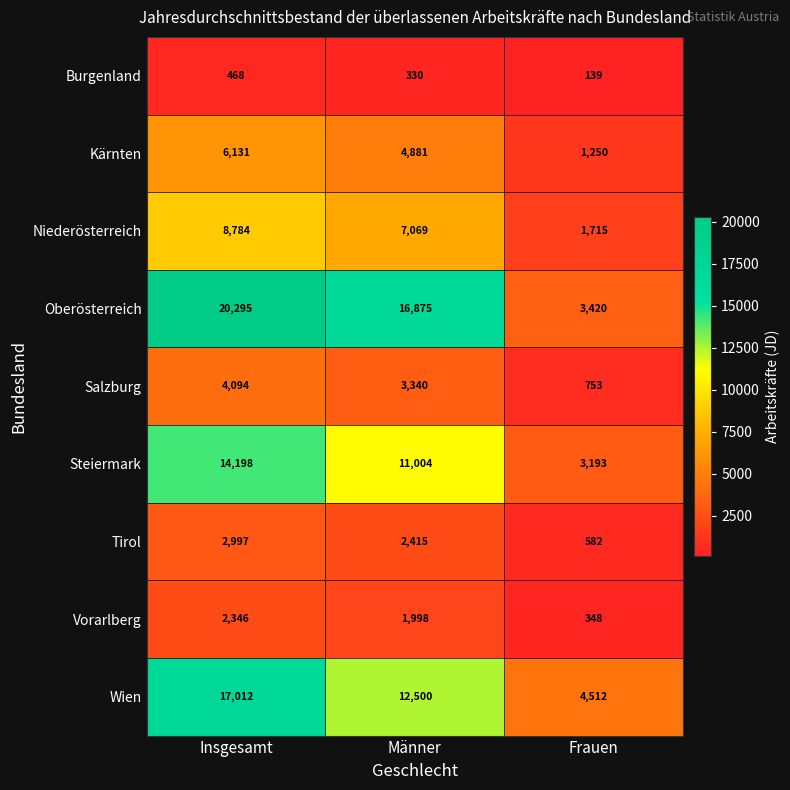

The Steiermark series shows 23417 at Insgesamt. True or false?

False